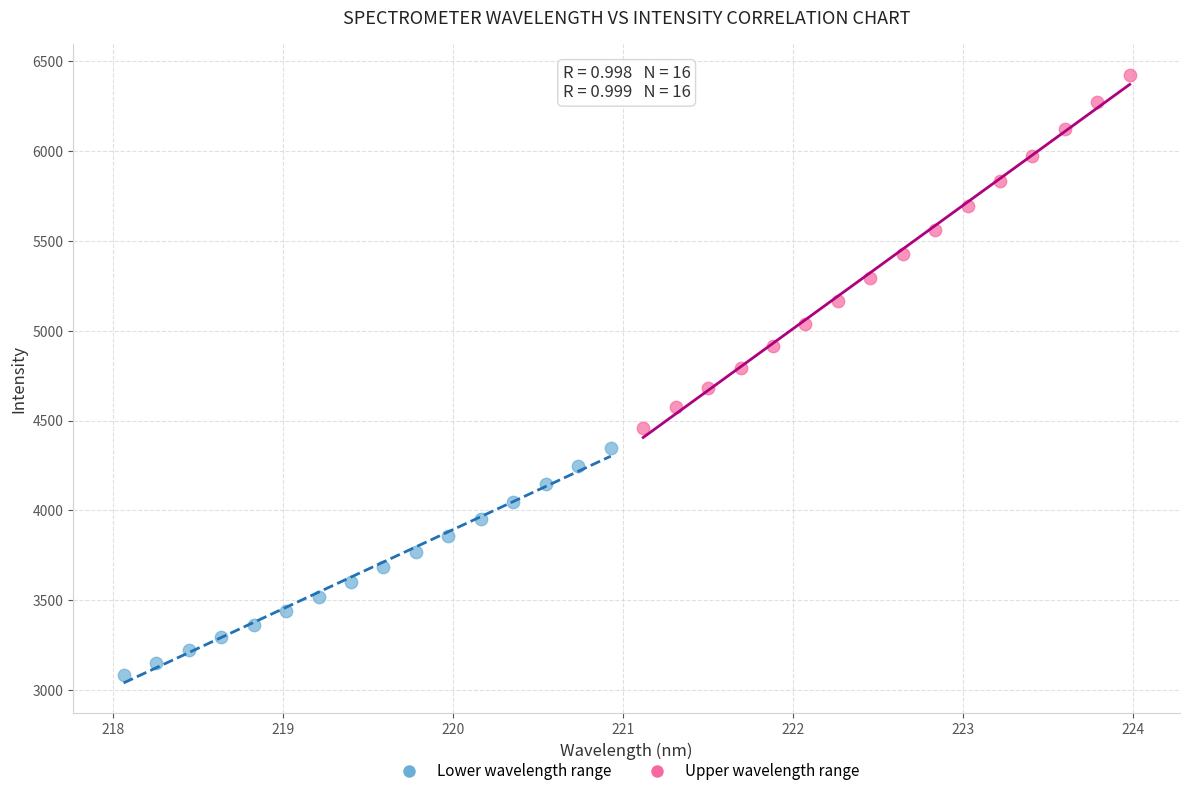

Which series has the widest spread of Y values?

Upper wavelength range